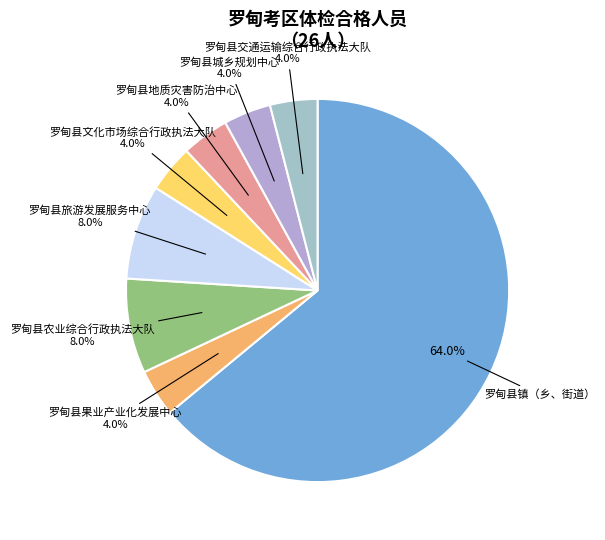

To the nearest percent, what portion does 罗甸县交通运输综合行政执法大队 represent?

4%